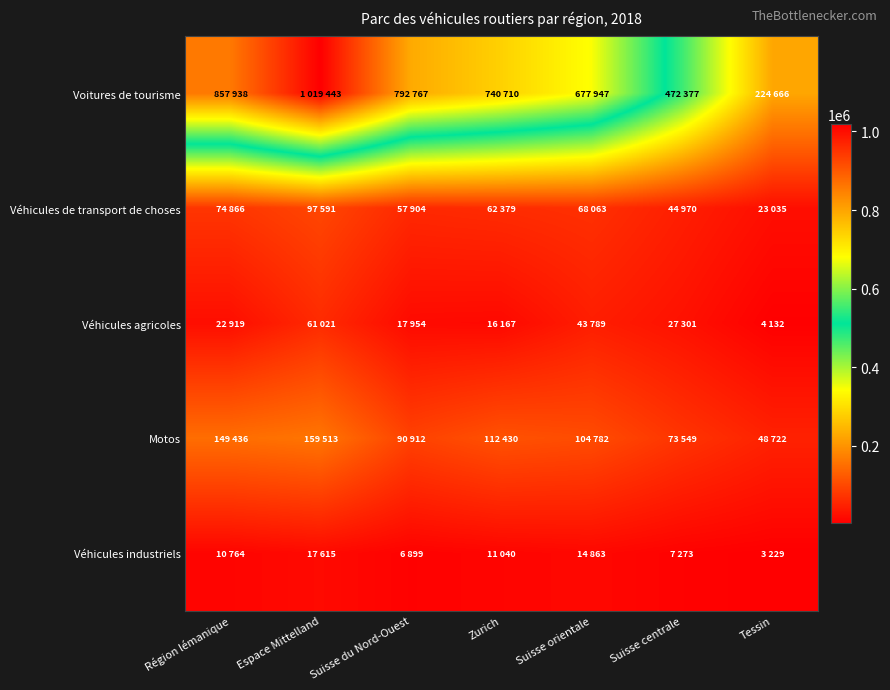

Rank the series at Zurich from lowest to highest value.

Véhicules industriels, Véhicules agricoles, Véhicules de transport de choses, Motos, Voitures de tourisme